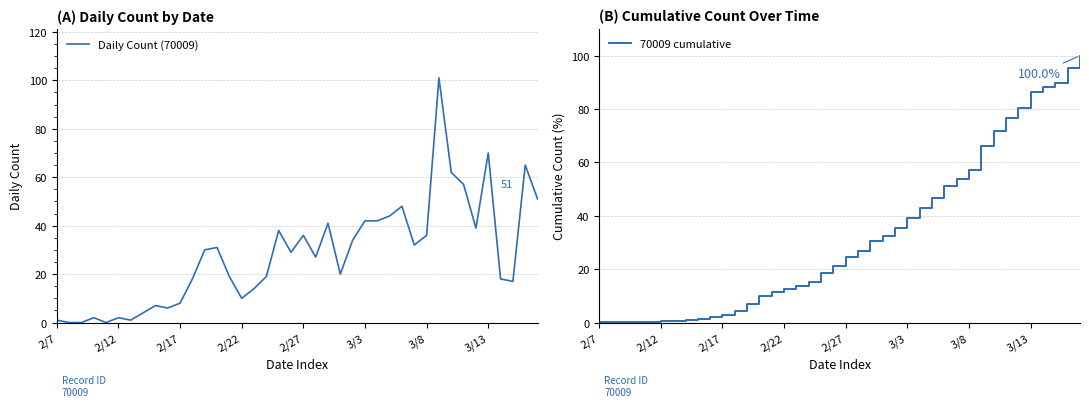

Which has a higher value, 39 or 3/8?

39